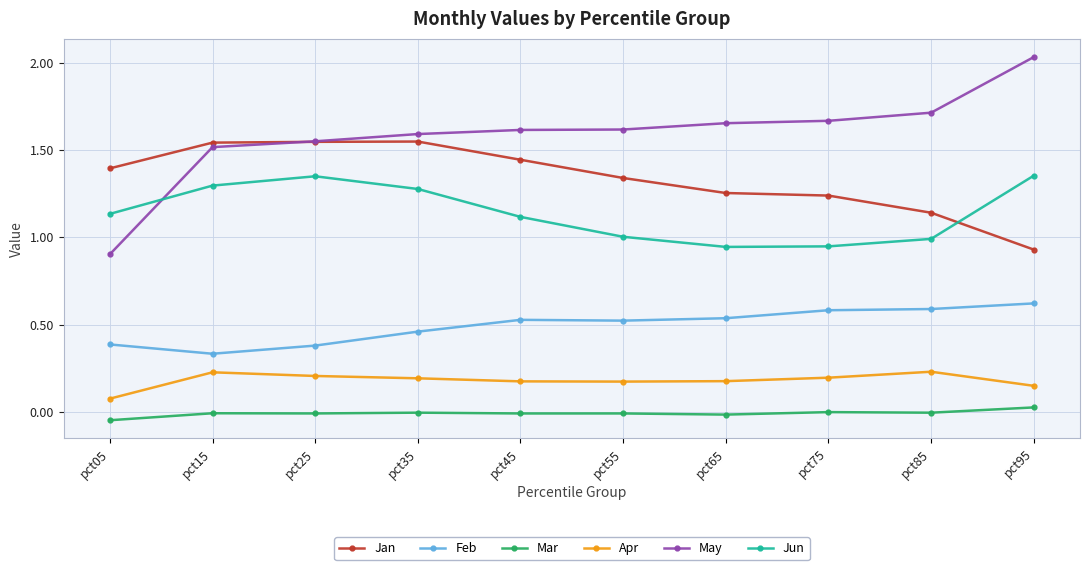

List the series in order of their peak value, highest first.

May, Jan, Jun, Feb, Apr, Mar